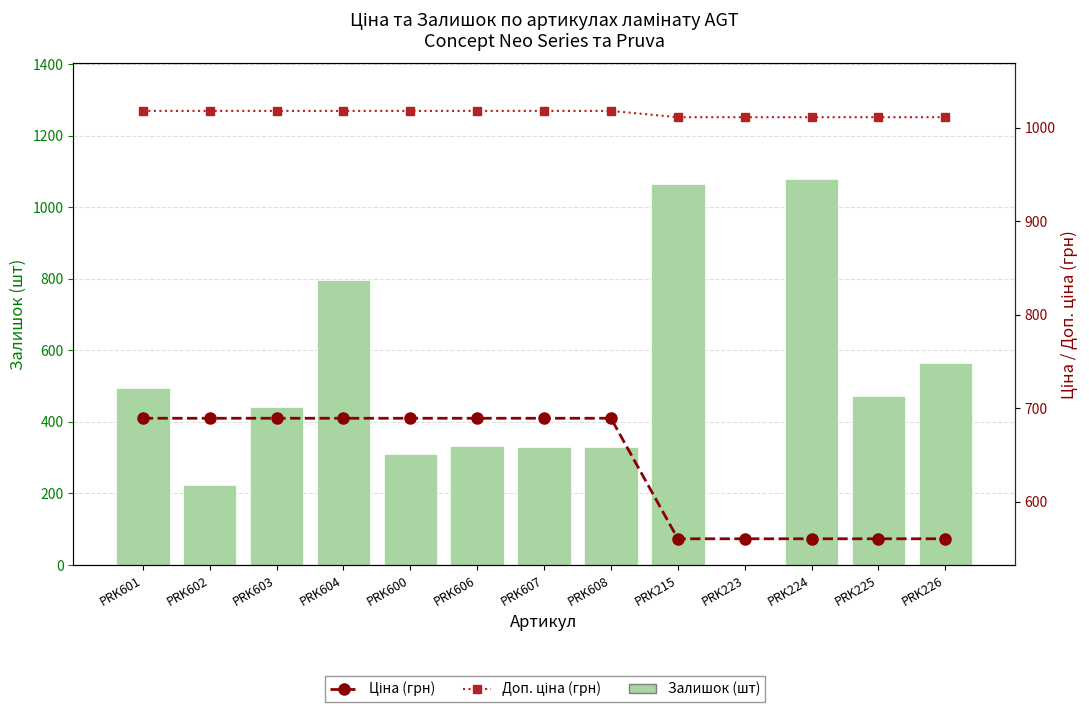

What is the spread (max minus min) of values at PRK606?

684.8